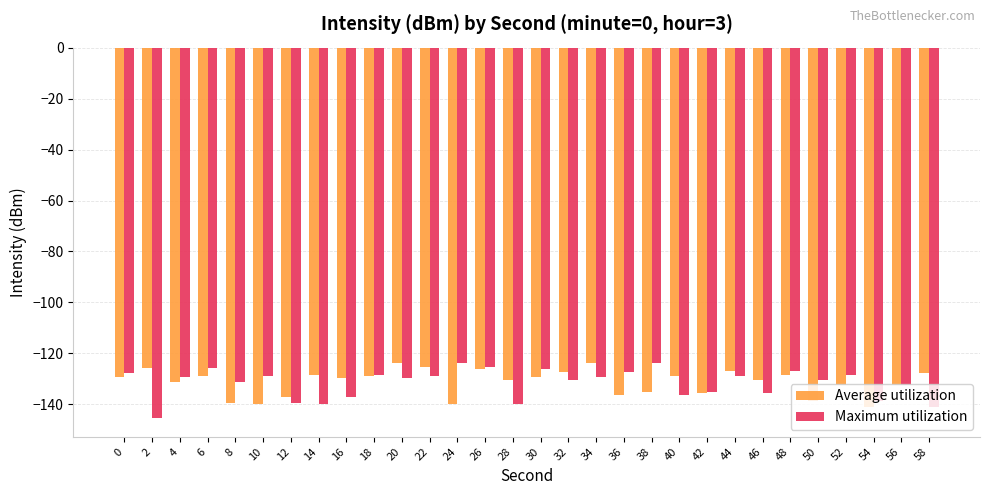

What is the spread (max minus min) of values at 44?

1.7